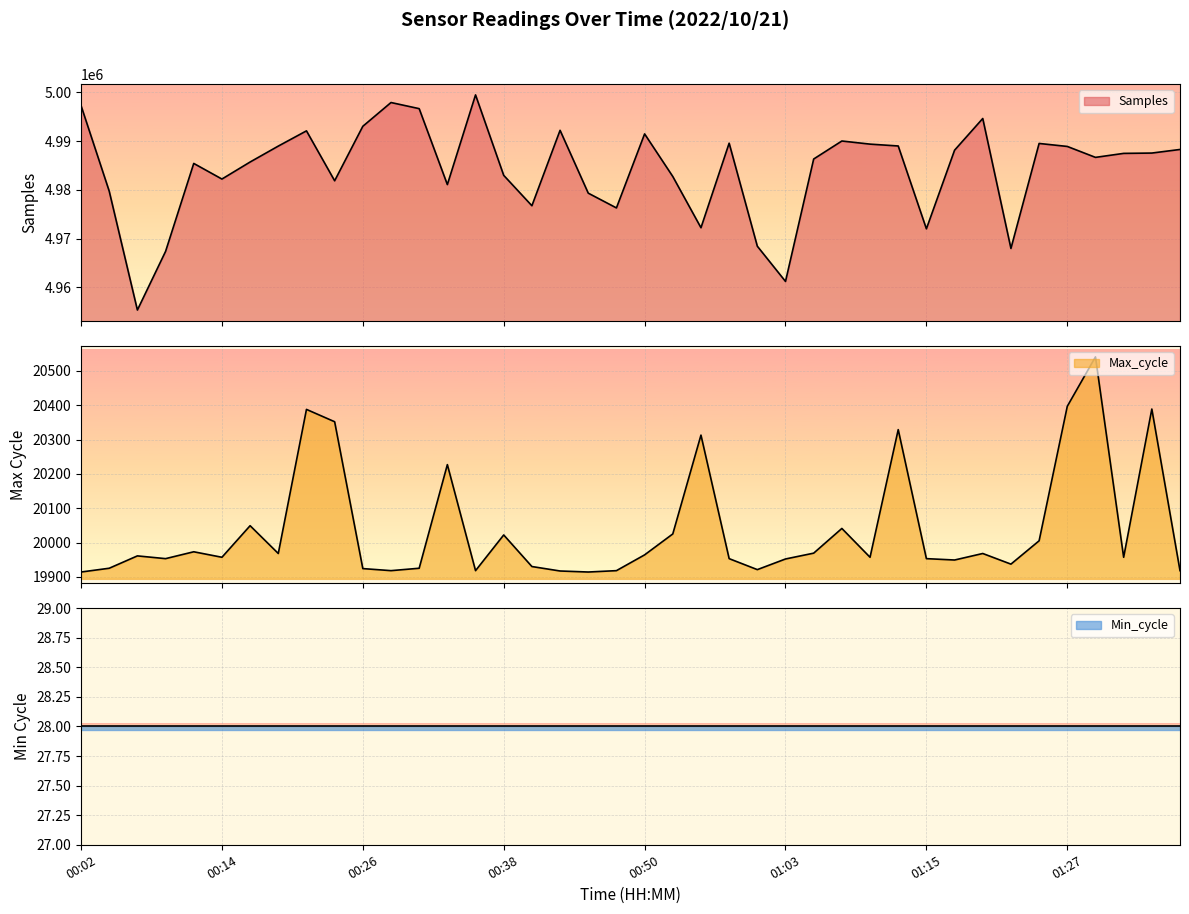

True or false: Samples and Max_cycle intersect in this chart.

False